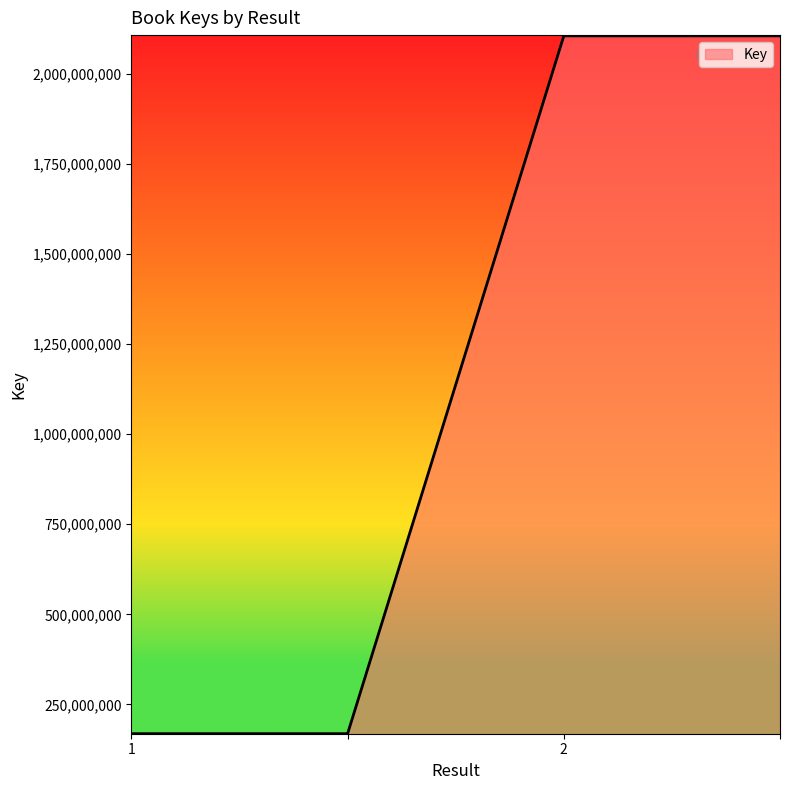

Count the values in the range 168916947 to 2105605530.

4